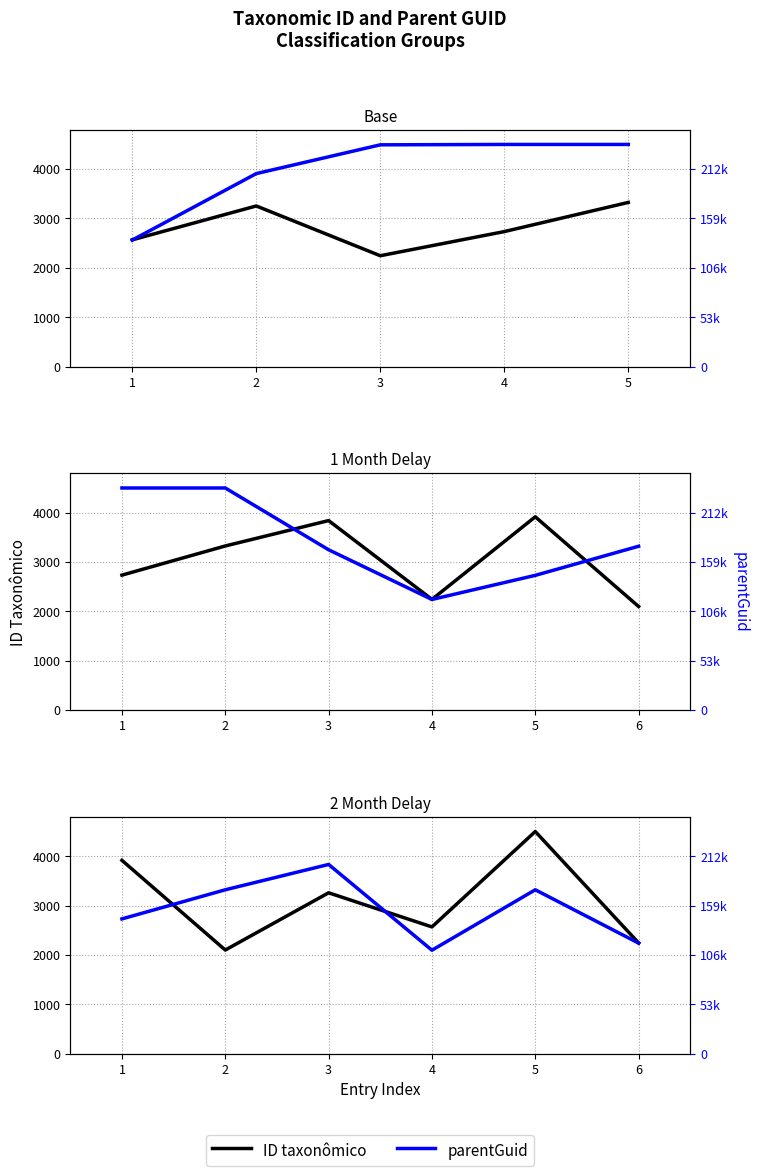

True or false: ID taxonômico and parentGuid intersect in this chart.

True